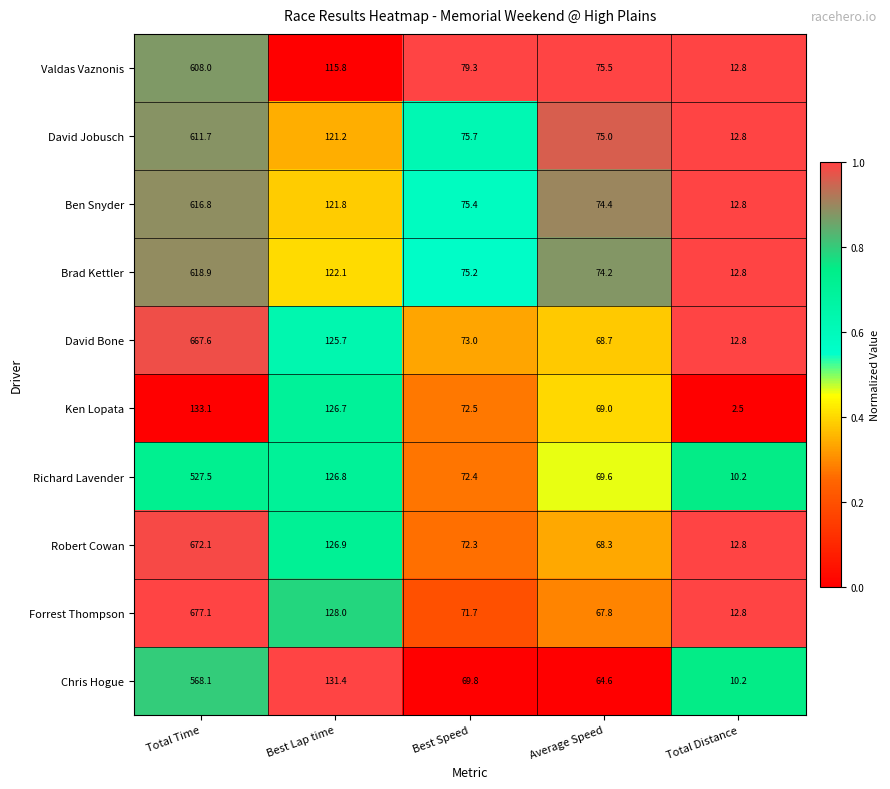

What is the smallest value displayed?

2.5